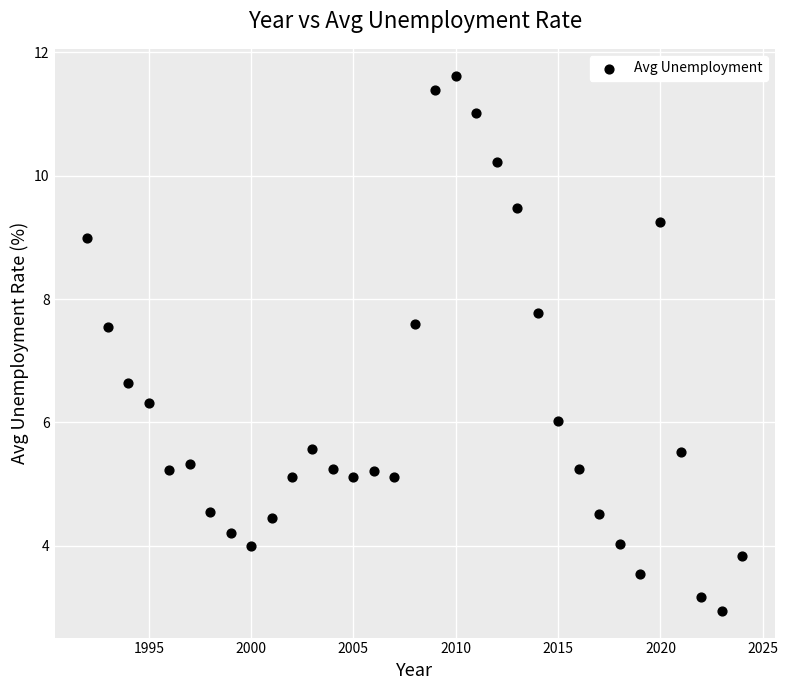

What Y value in the scatter plot is closest to 7?

6.6